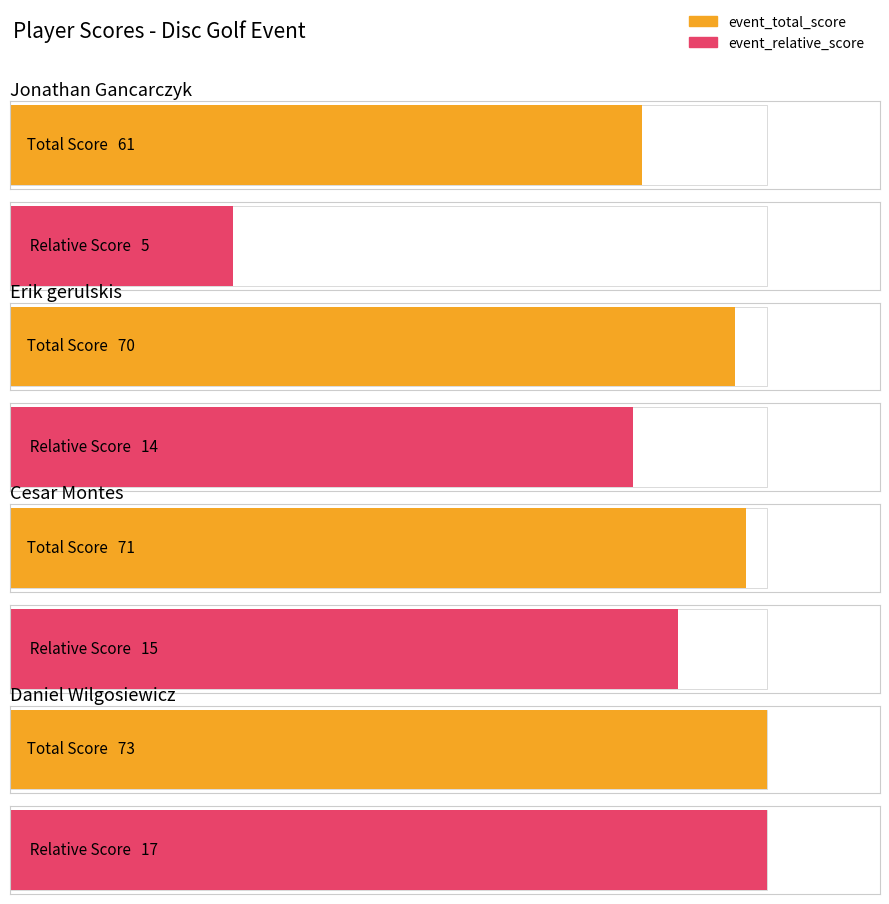

Where is Daniel Wilgosiewicz nearest to the value 45?

event_total_score